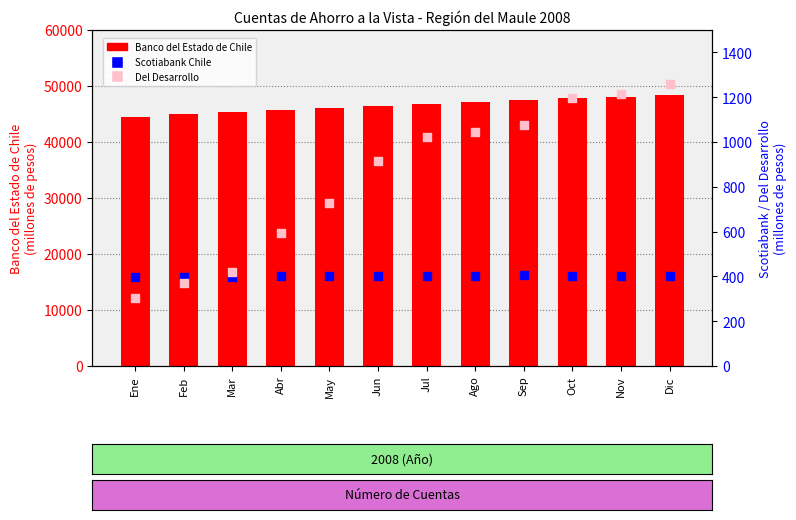

Is the value of Banco del Estado de Chile at Nov greater than the value of Scotiabank Chile at Sep?

Yes